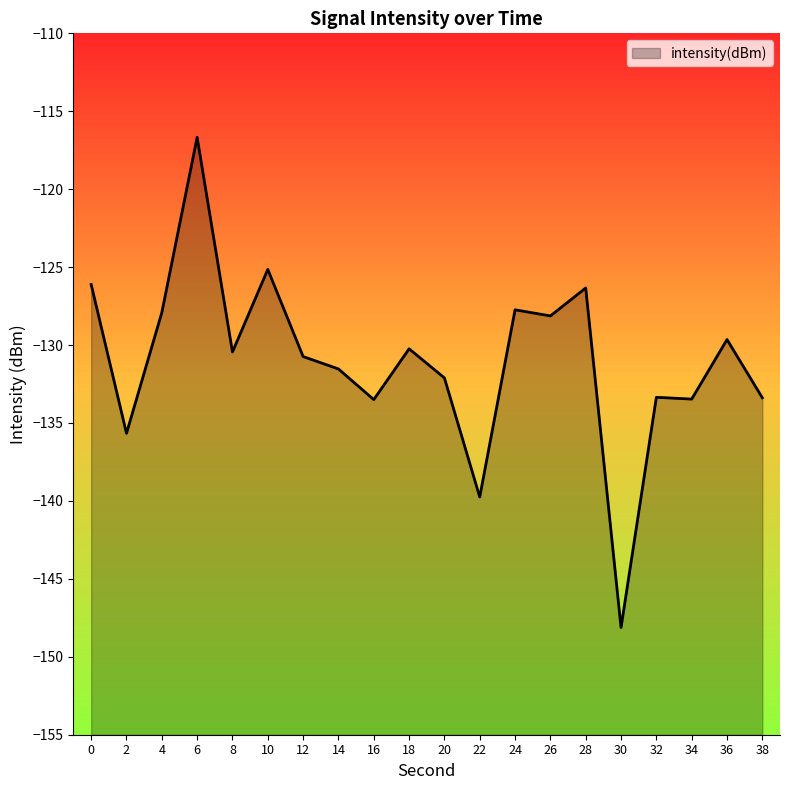

What is the difference between the maximum and minimum values?

31.5